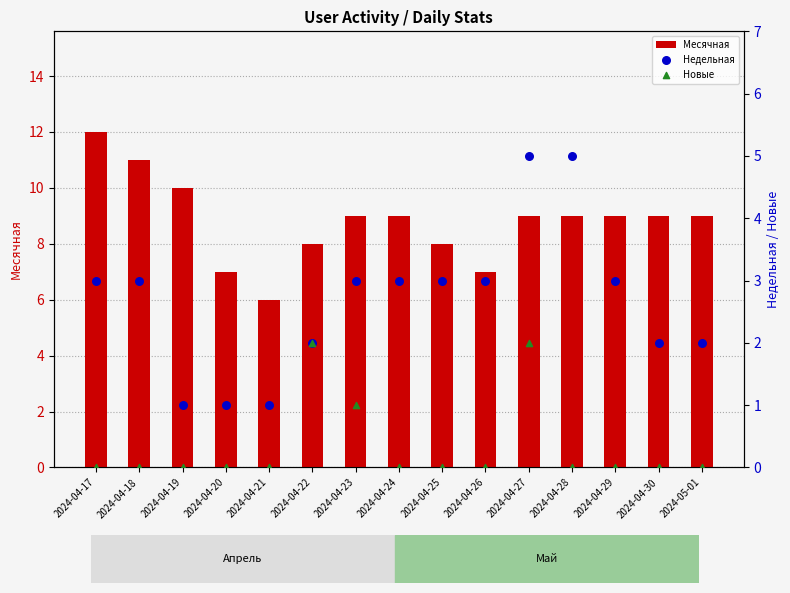

What are all the series names shown in the legend?

Месячная, Недельная, Новые